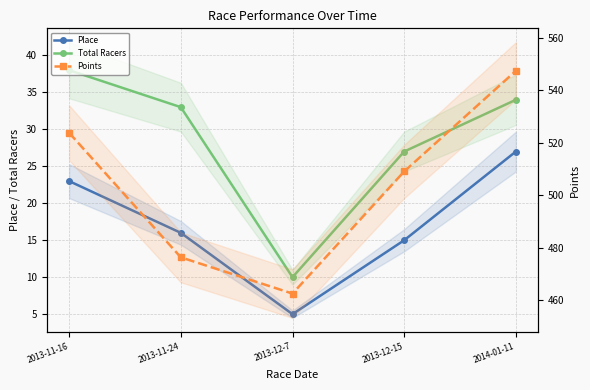

Which series has the largest range (max minus min)?

Points